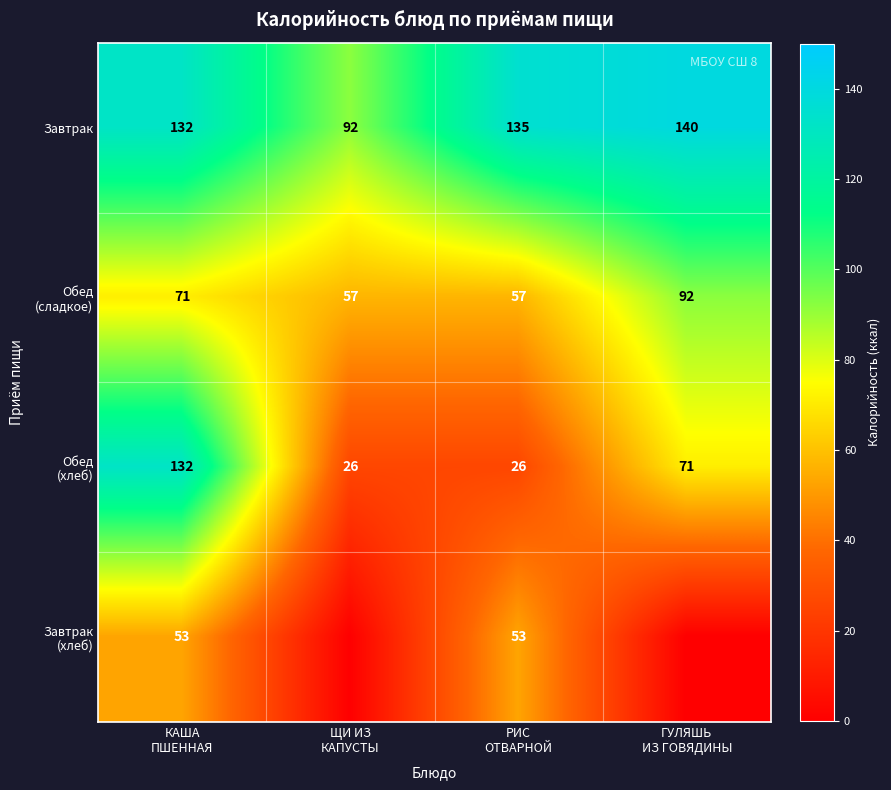

What is the average value of the Завтрак series?

125